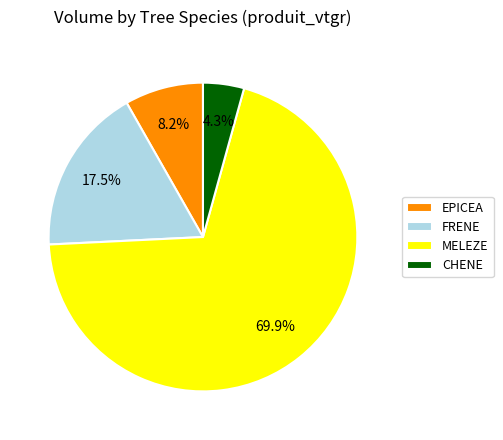

Does CHENE represent more than half of the total?

No